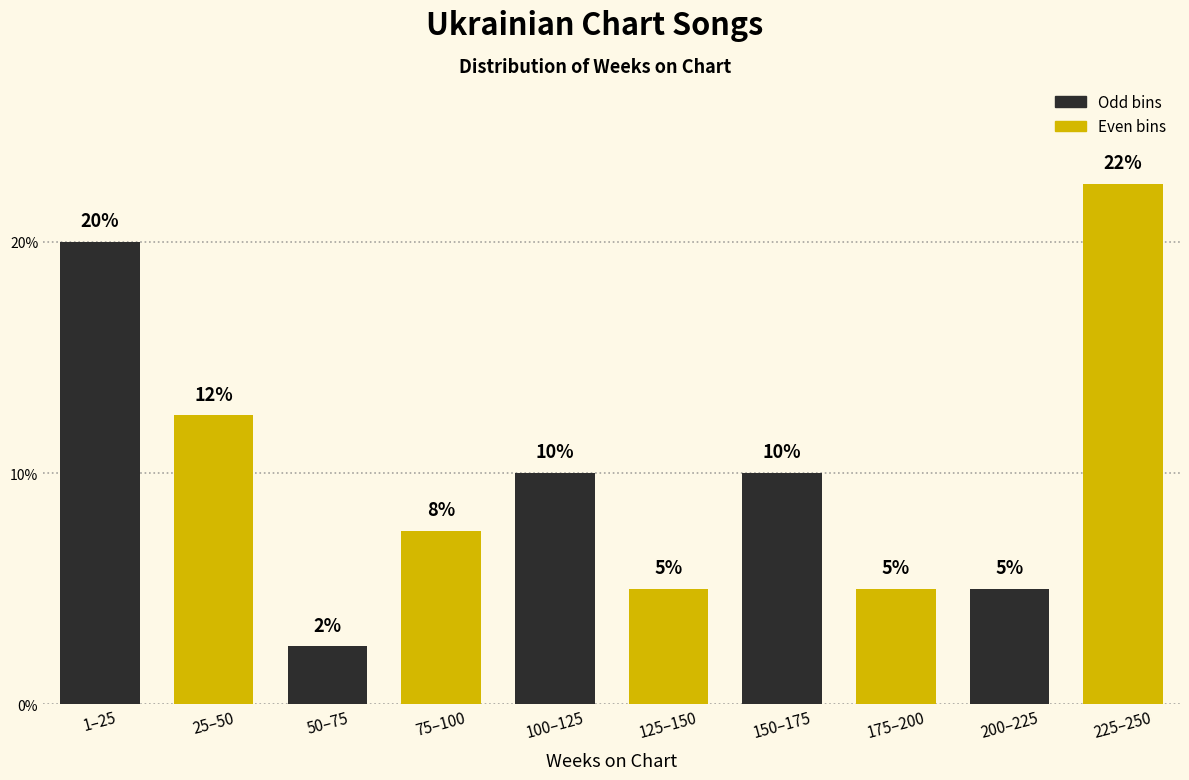

Which has a higher value, 100–125 or 200–225?

100–125